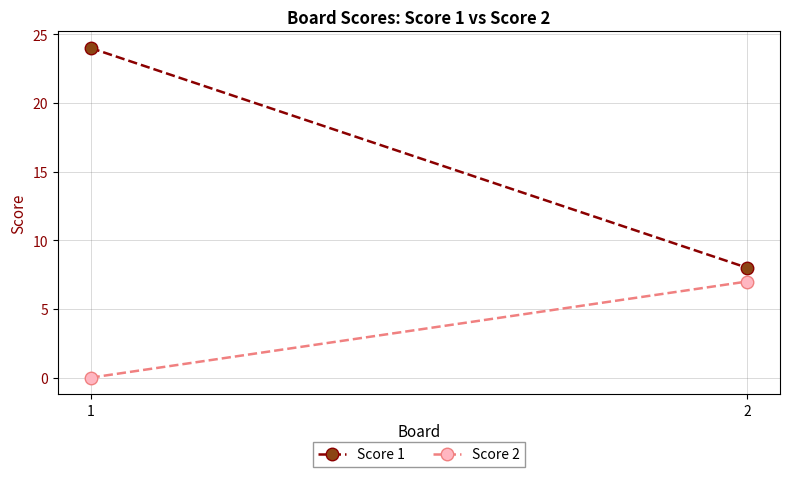

What is the average value of the Score 2 series?

4